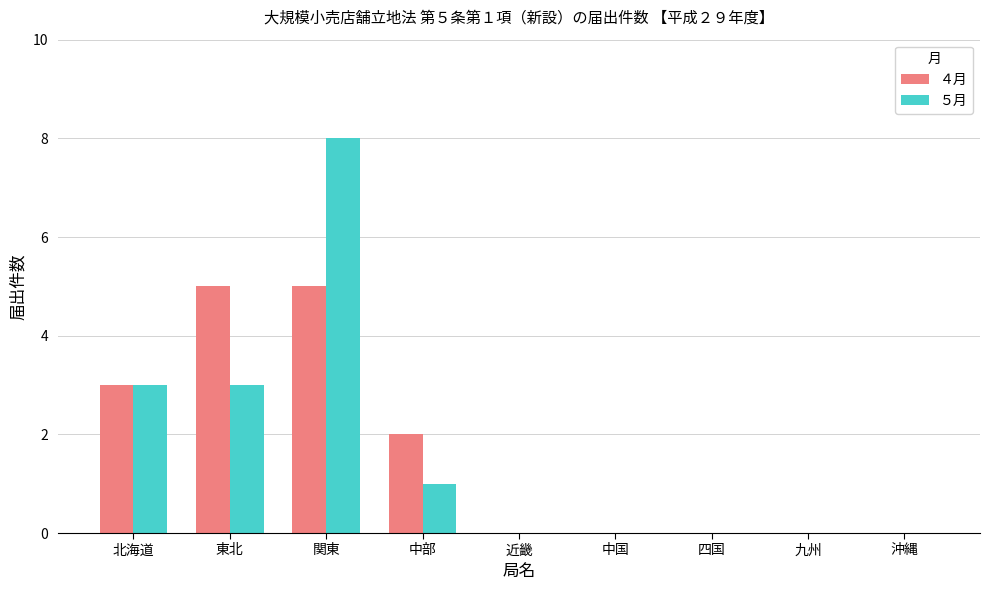

Reading left to right, extract all data points from this chart.

４月: 北海道=3	東北=5	関東=5	中部=2	近畿=0	中国=0	四国=0	九州=0	沖縄=0
５月: 北海道=3	東北=3	関東=8	中部=1	近畿=0	中国=0	四国=0	九州=0	沖縄=0